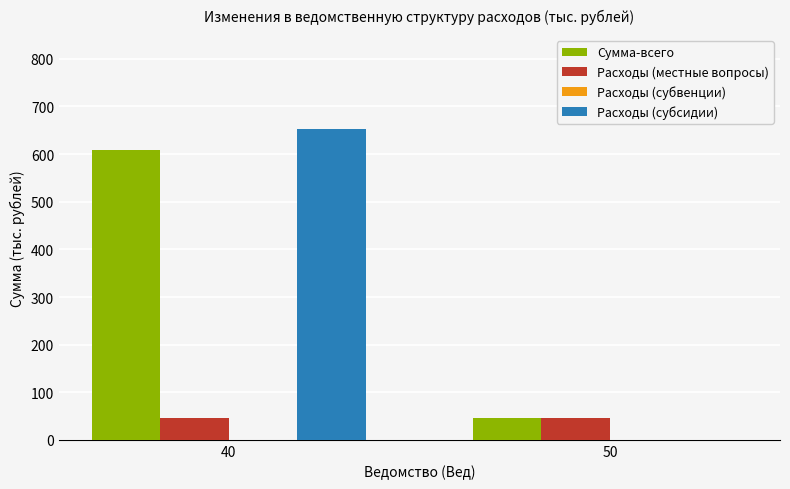

Is it true that Расходы (субсидии) equals 653.7 at 40?

True